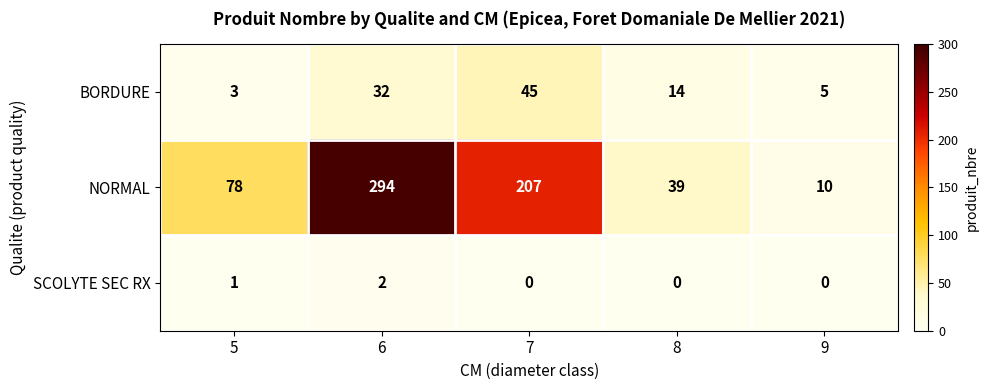

The BORDURE series shows 12 at 7. True or false?

False